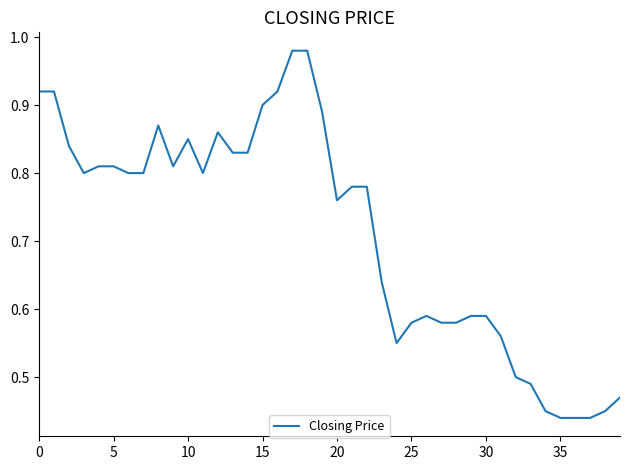

What is the difference between the maximum and minimum values?

0.5